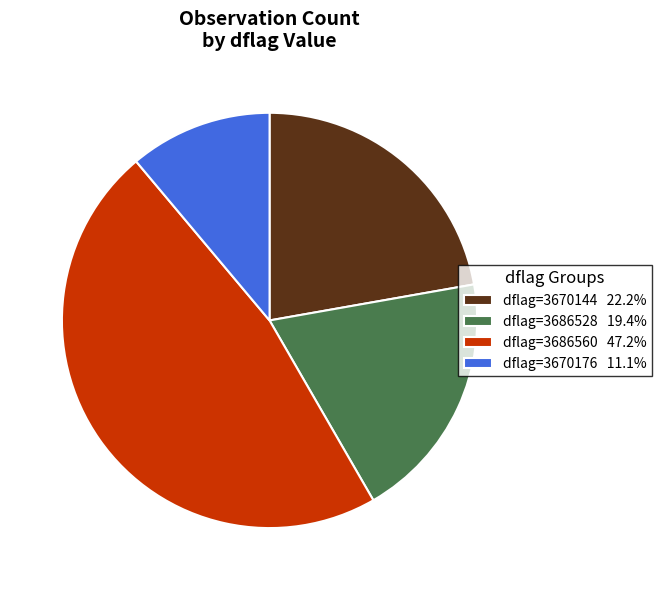

What is the ratio of the value at dflag=3686528 19.4% to the value at dflag=3670144 22.2%?

0.9